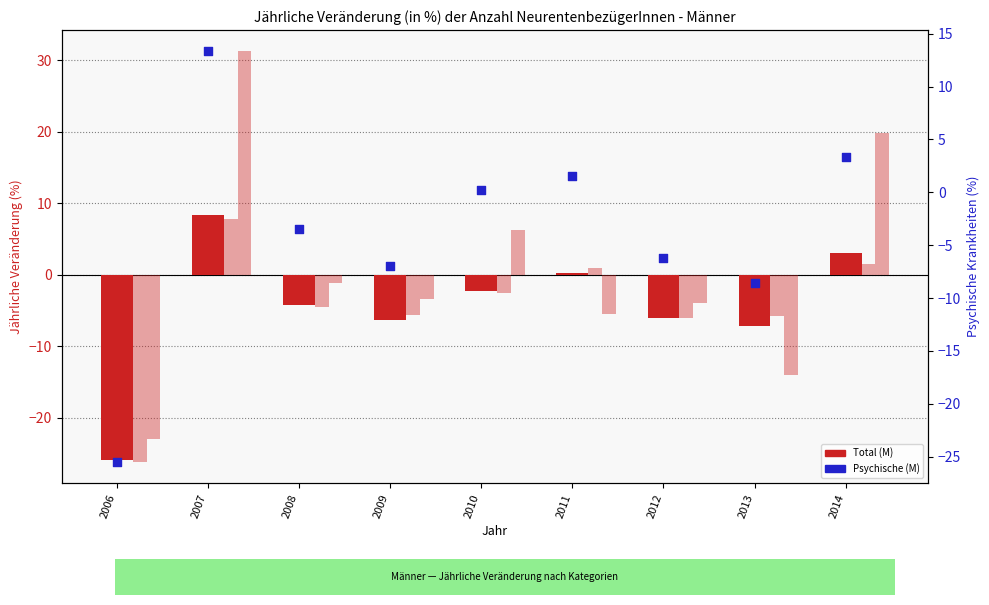

At which category is the sum across all series the highest?

2007